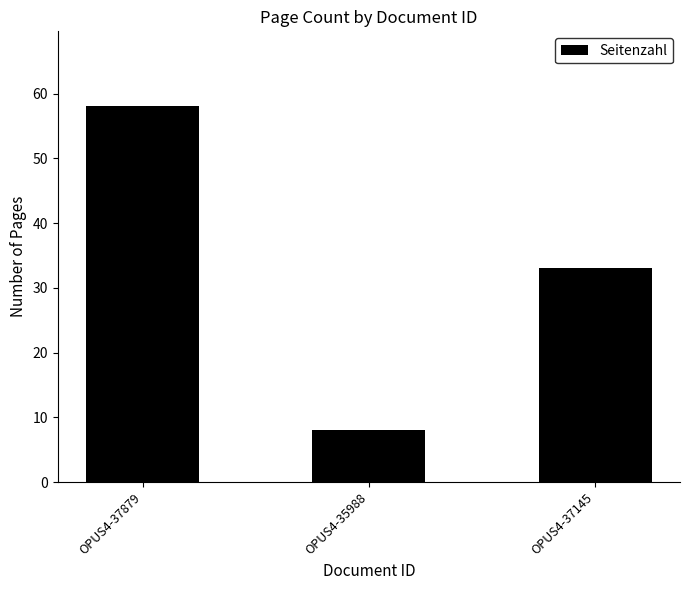

What is the value of the 3rd bar from the left?

33